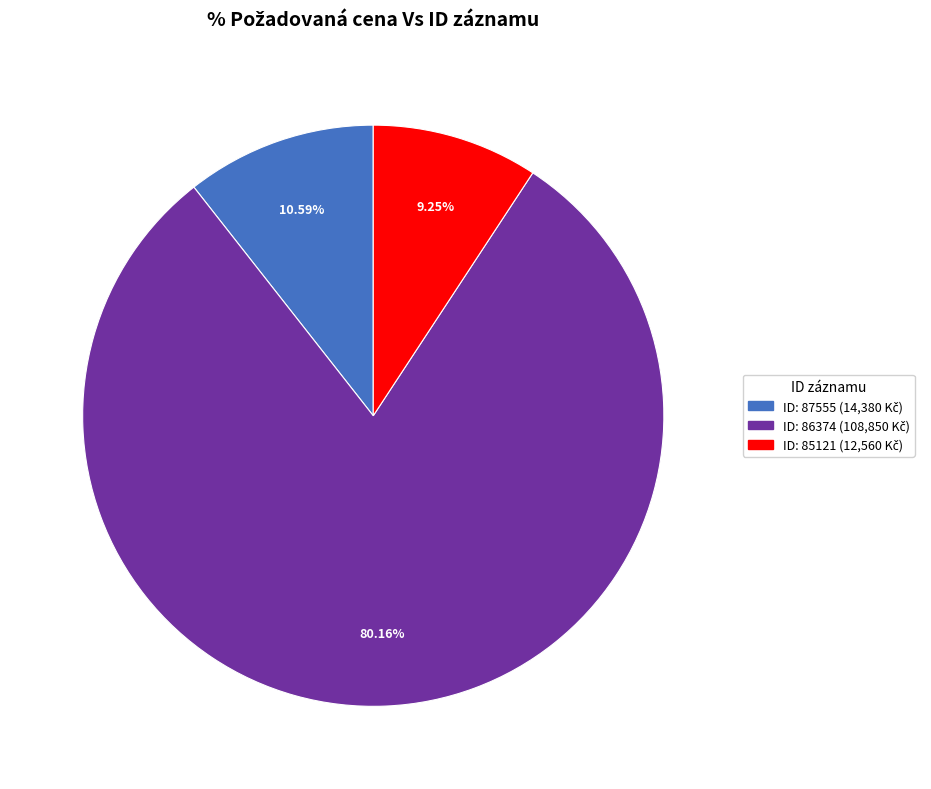

Is there a majority slice in this chart?

Yes